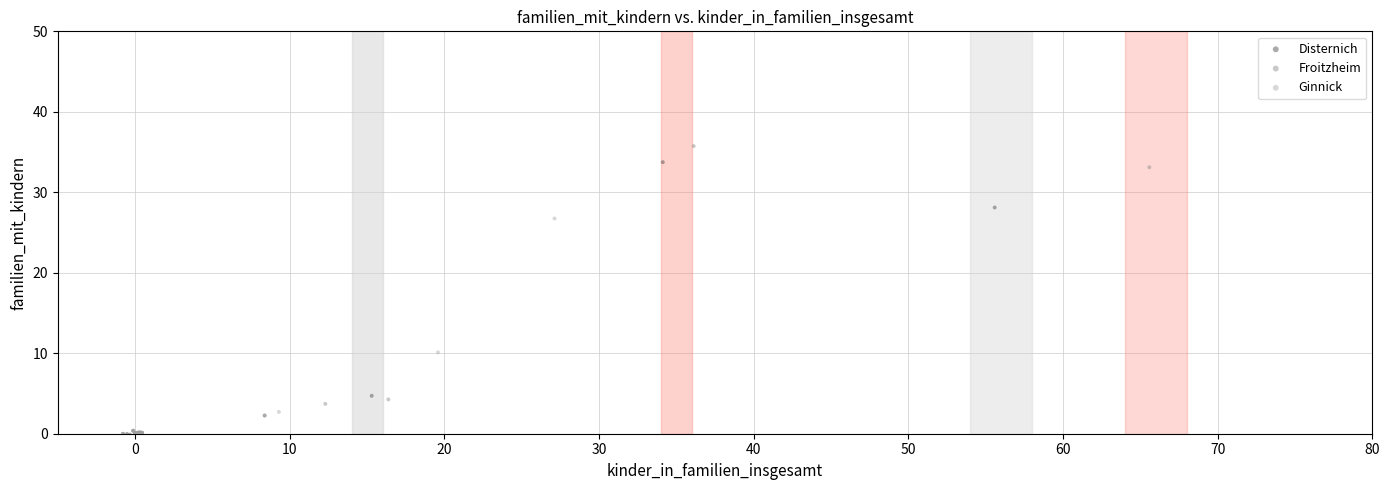

Which series contains the highest Y value?

Froitzheim